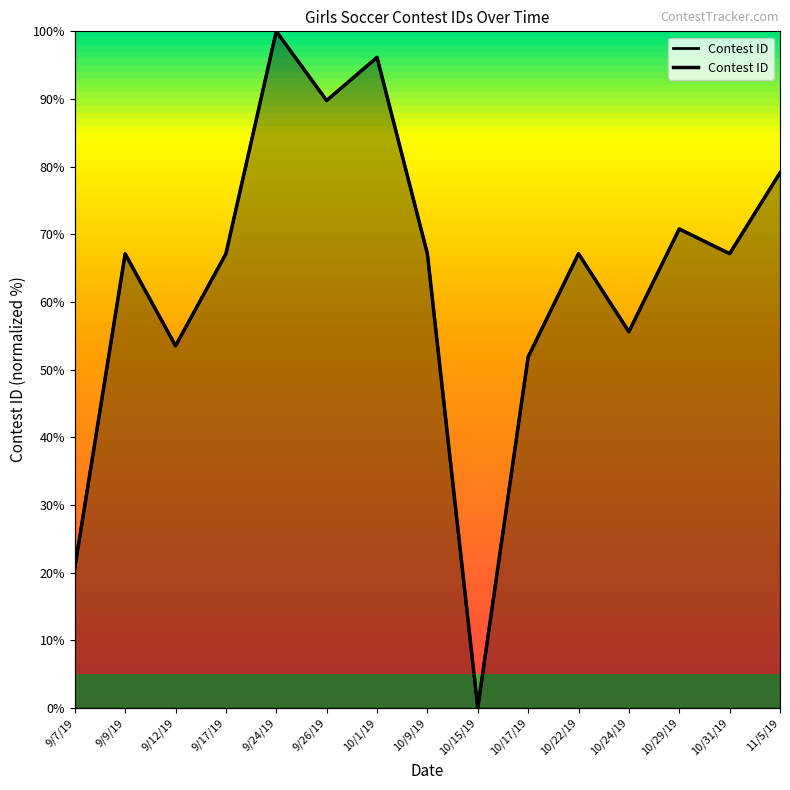

List the labels in order of value, largest first.

9/24/19, 10/1/19, 9/26/19, 11/5/19, 10/29/19, 10/31/19, 10/22/19, 10/9/19, 9/17/19, 9/9/19, 10/24/19, 9/12/19, 10/17/19, 9/7/19, 10/15/19